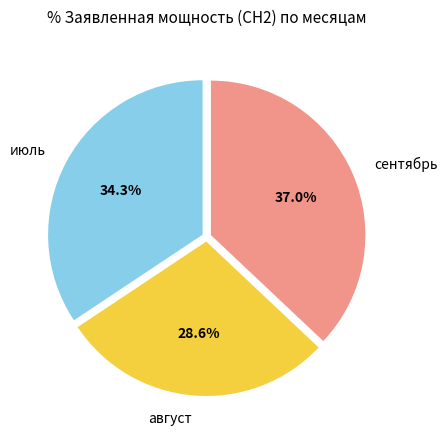

Approximately how many times larger is the value at август compared to июль?

0.8